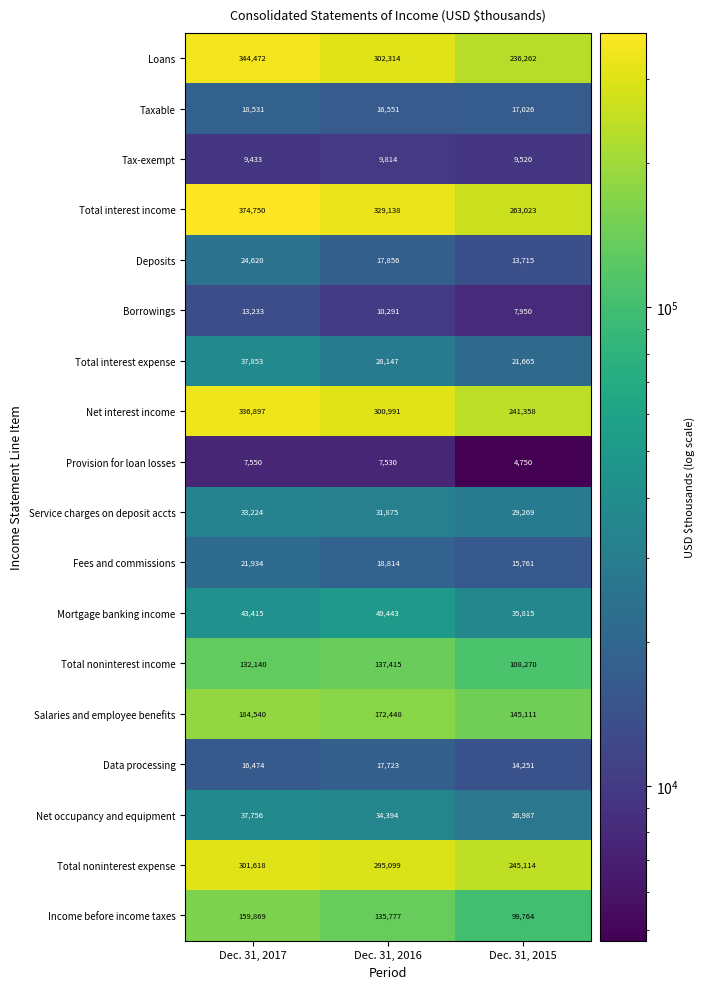

At which label is Net interest income closest to 289127?

Dec. 31, 2016